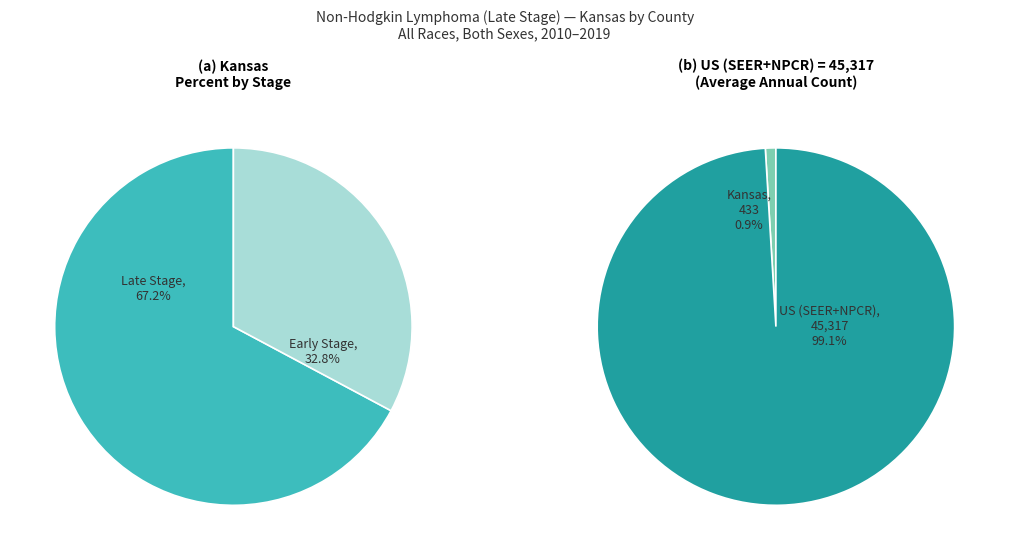

How much of the chart is everything except US (SEER+NPCR)?

0.9%